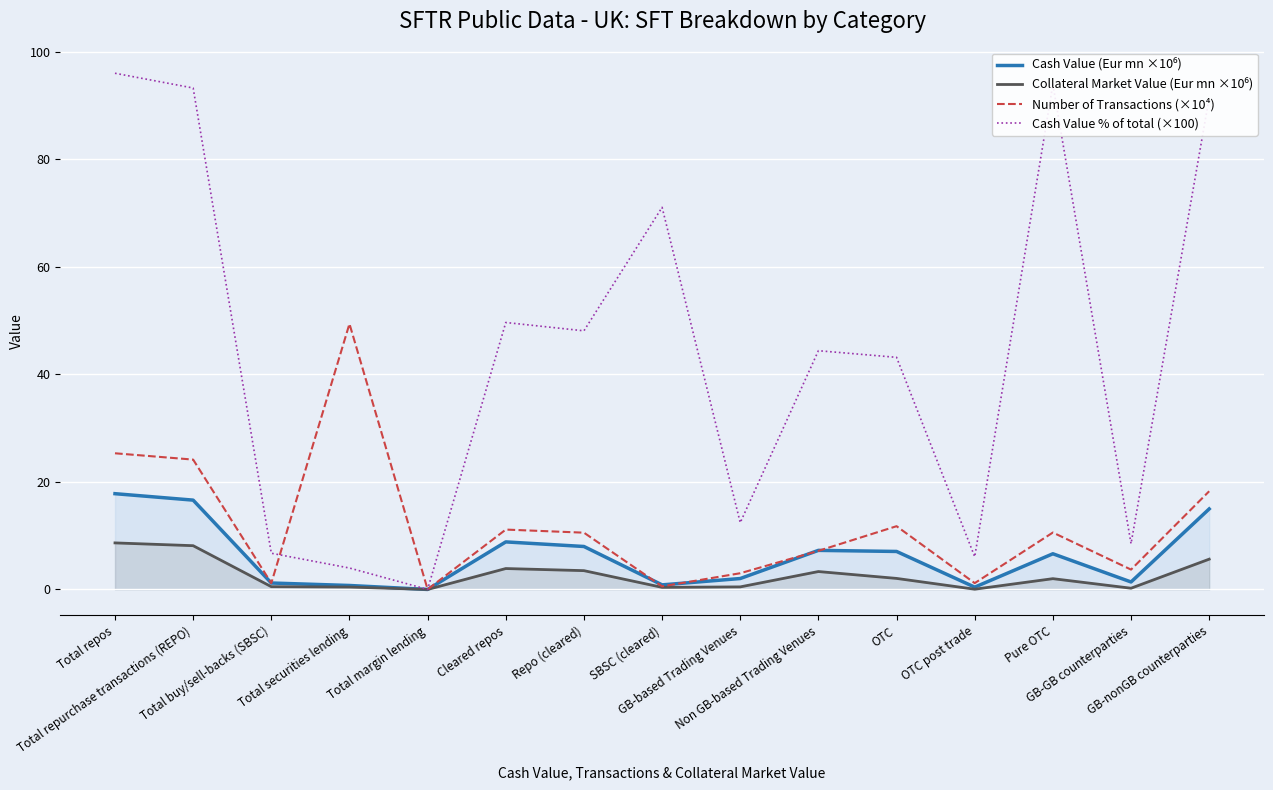

Which has a higher value, GB-nonGB counterparties or GB-GB counterparties?

GB-nonGB counterparties